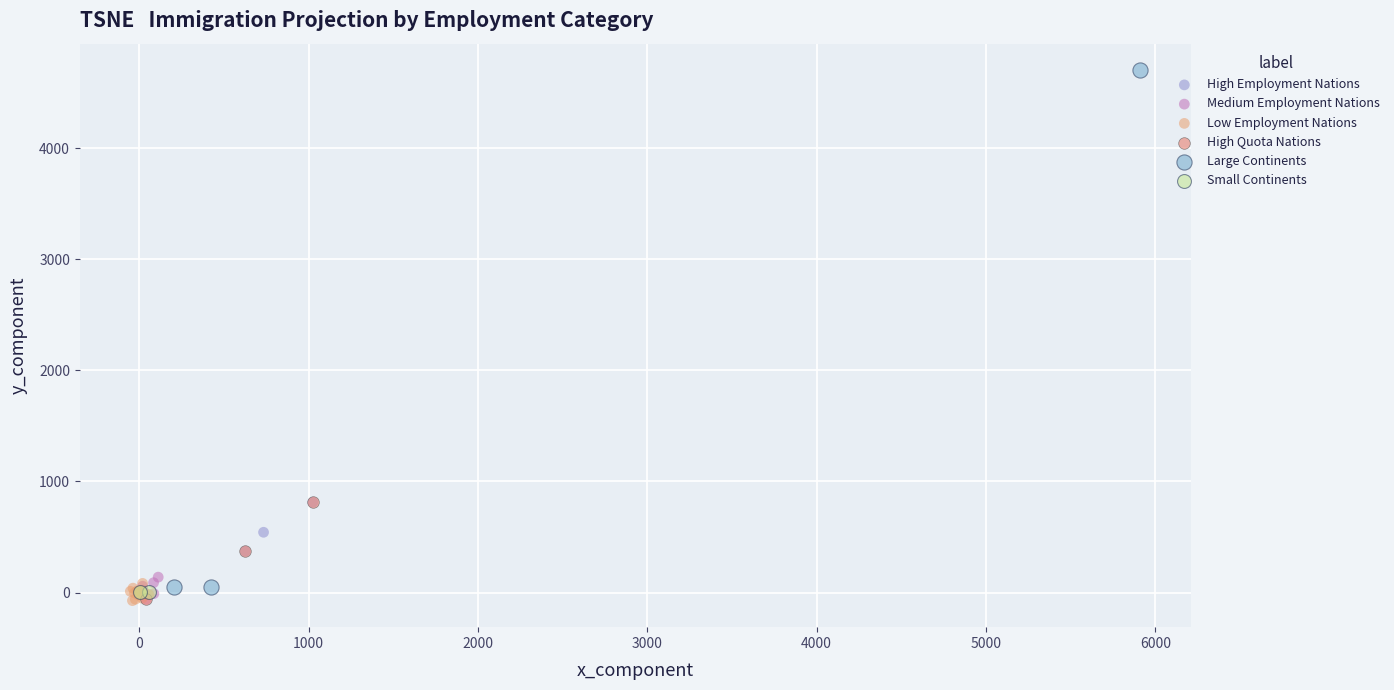

What are all the series names shown in the legend?

High Employment Nations, Medium Employment Nations, Low Employment Nations, High Quota Nations, Large Continents, Small Continents